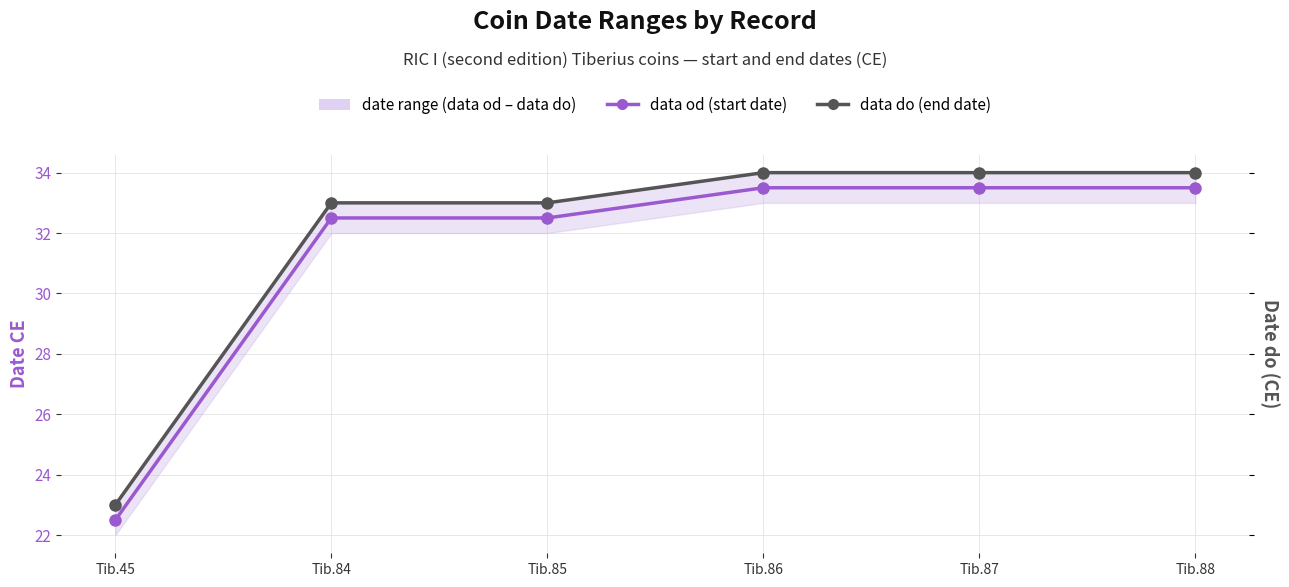

True or false: data do (end date) and data od (start date) intersect in this chart.

False